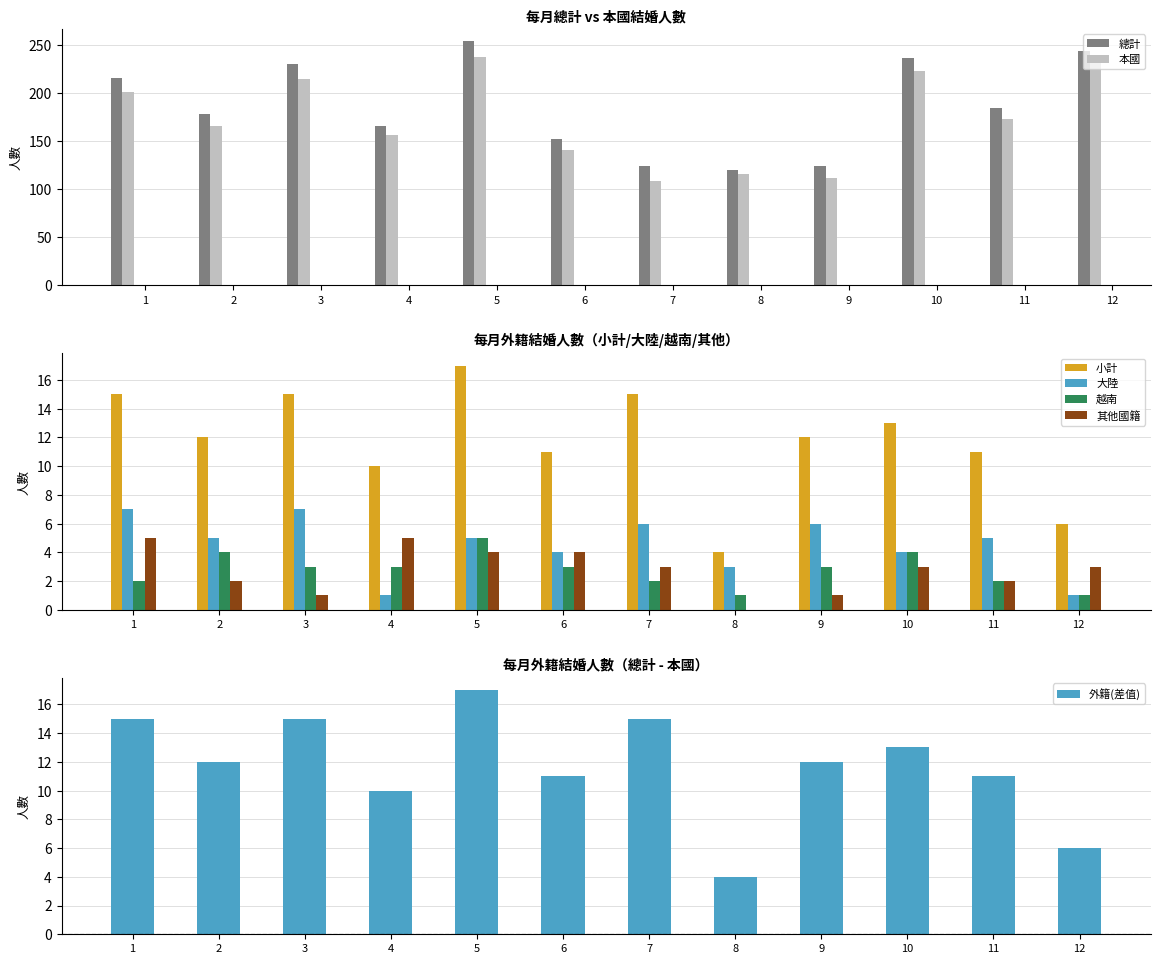

The 越南 series shows 1 at 10. True or false?

False